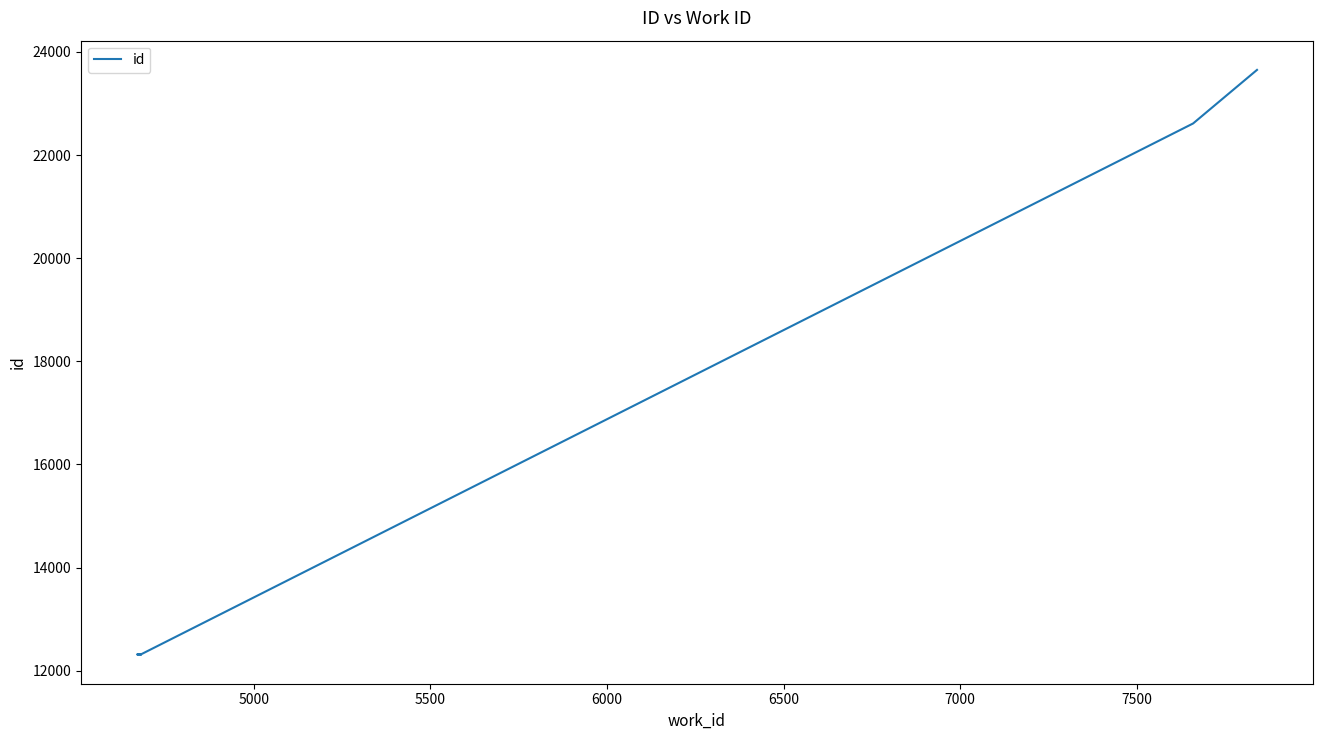

How many data points are less than 12316?

2